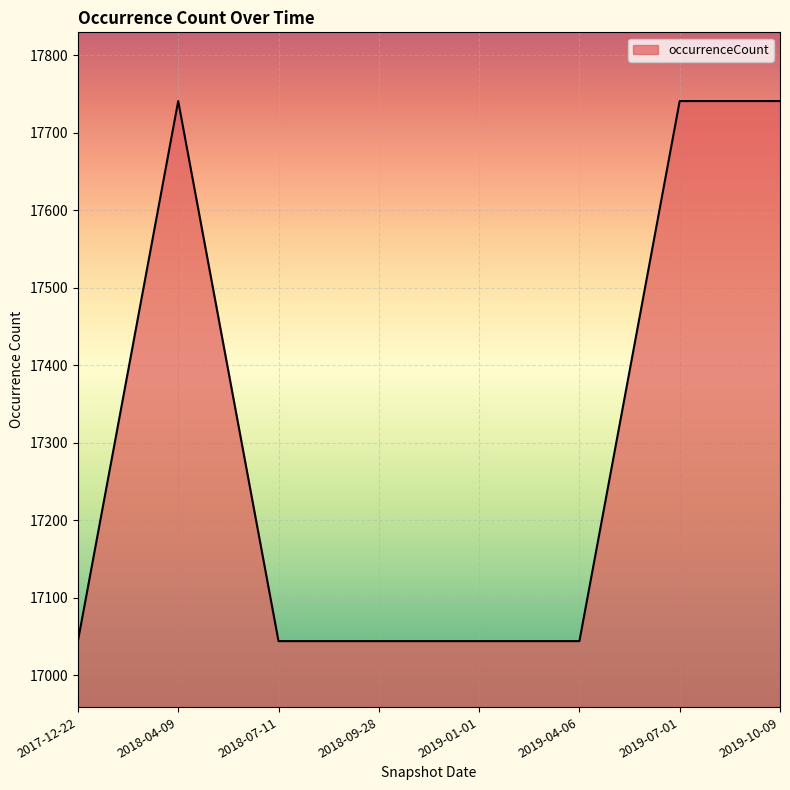

Which has a higher value, 2019-07-01 or 2017-12-22?

2019-07-01